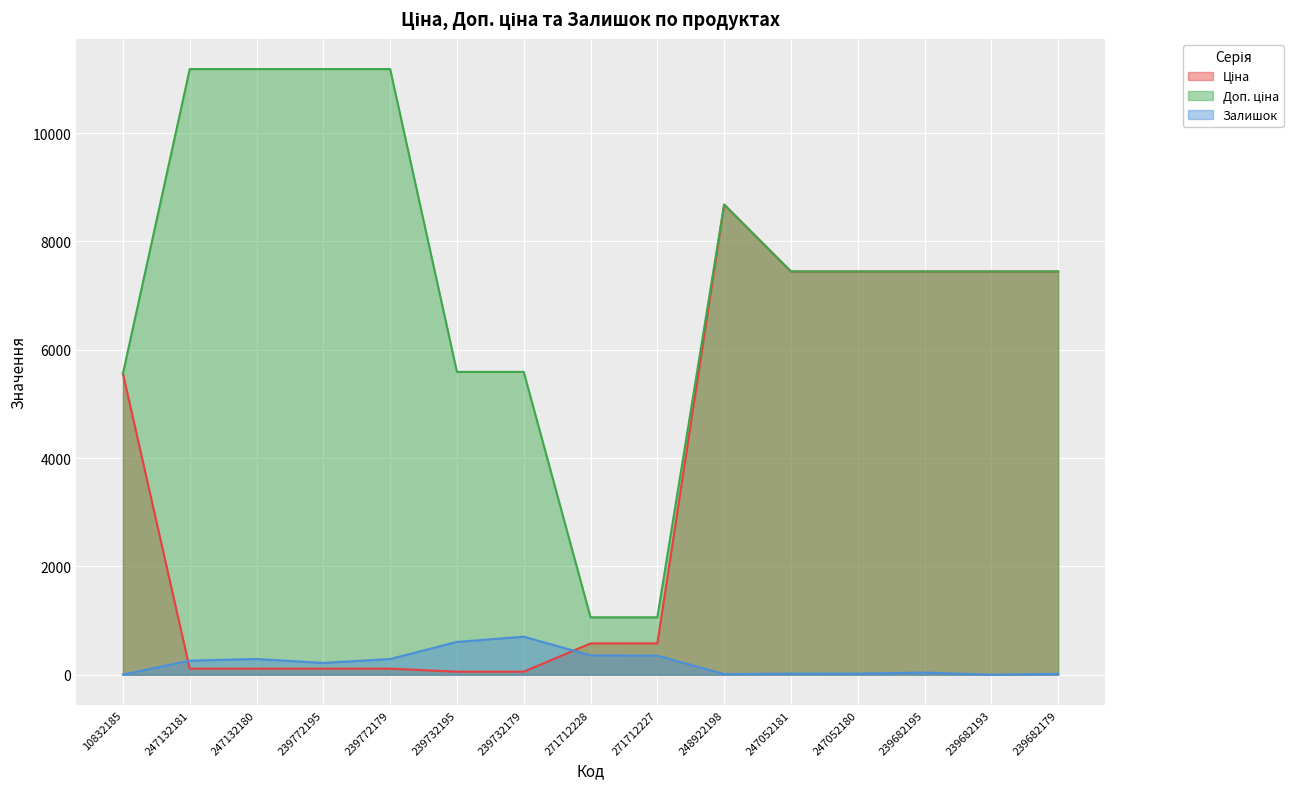

What is the label of the 4th point from the left?

239772195